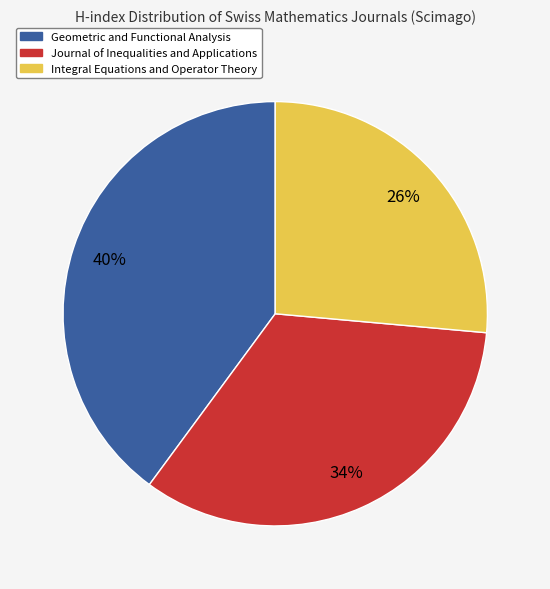

Does any single category account for the majority?

No